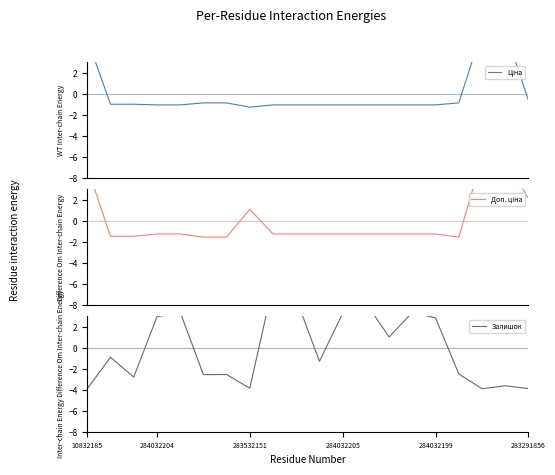

Does the chart have visible grid lines?

No